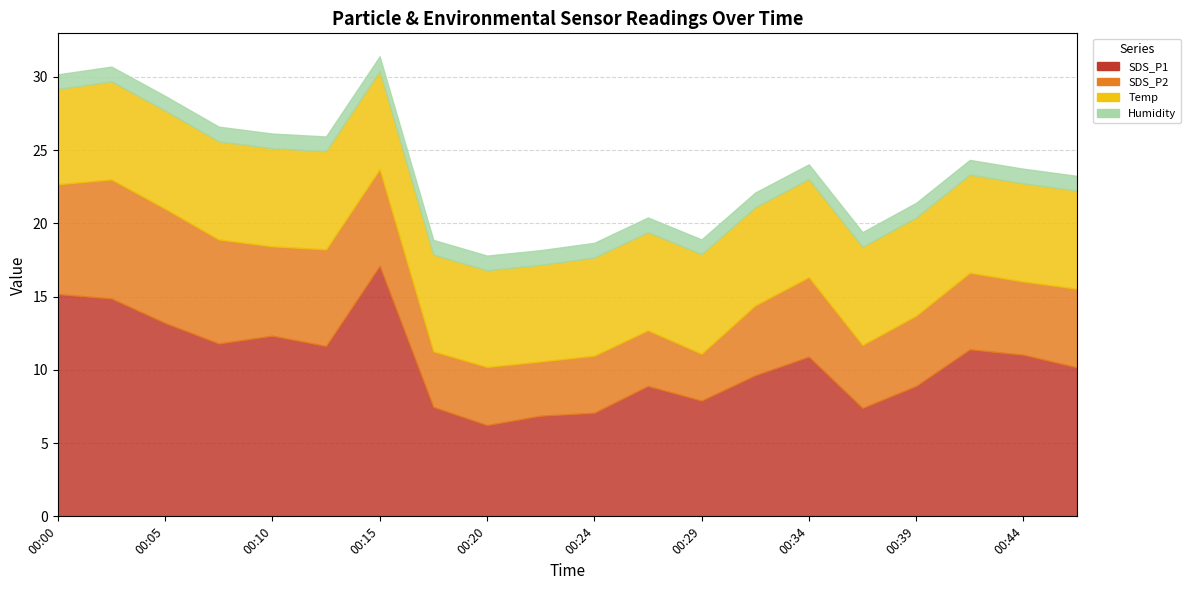

Is the value of Humidity at 00:20 greater than the value of Temp at 00:22?

No